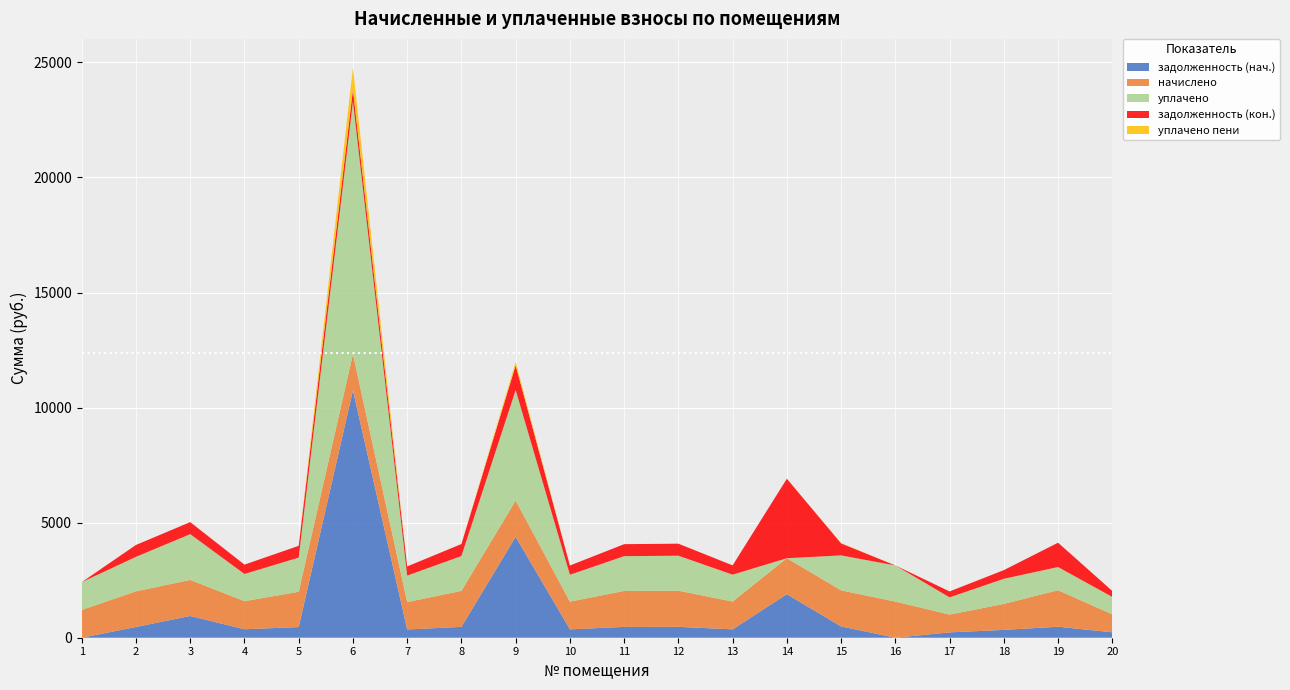

Reading left to right, extract all data points from this chart.

задолженность (нач.): 0.0	466.7	944.3	367.7	462.3	10751.3	358.5	471.3	4385.0	363.1	470.6	473.1	363.9	1891.3	489.8	0.0	232.8	340.0	478.0	235.2
начислено: 1207.9	1549.0	1567.1	1220.4	1534.4	1573.8	1190.0	1564.3	1576.3	1205.3	1562.0	1570.2	1207.9	1563.0	1568.7	1570.7	772.8	1128.5	1586.6	780.5
уплачено: 1207.9	1499.3	1989.1	1181.3	1485.2	10975.0	1151.8	1514.2	4799.9	1166.7	1512.0	1519.9	1169.2	0.0	1518.4	1570.7	748.1	1092.3	1006.9	755.5
задолженность (кон.): 0.0	516.3	522.4	406.8	511.5	524.6	396.6	521.4	1074.1	401.8	520.7	523.4	402.6	3454.4	522.9	0.0	257.6	376.2	1057.7	260.2
уплачено пени: 0.0	0.0	1.1	0.0	0.0	957.2	0.0	0.0	148.4	0.0	0.0	0.0	0.0	0.0	17.2	0.0	0.0	0.0	0.0	0.0